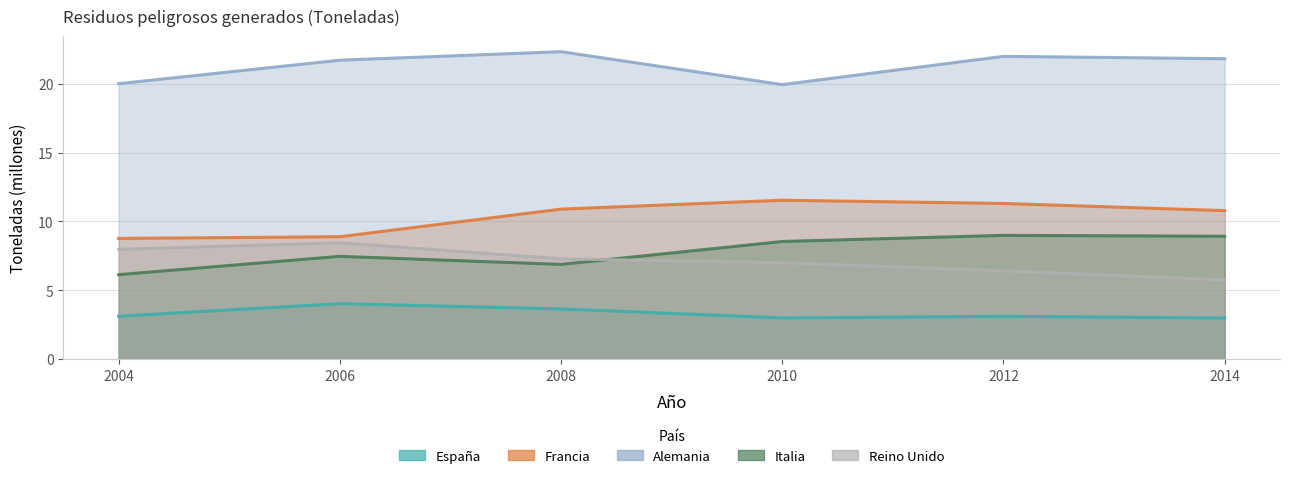

Count the number of categories in the chart.

6